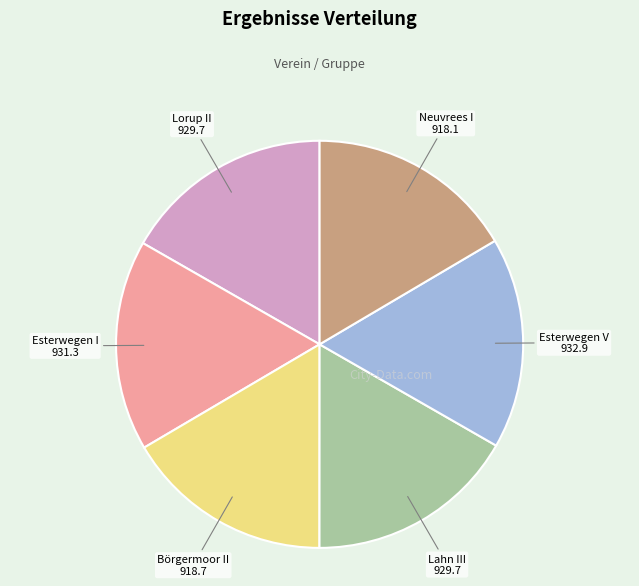

Approximately how many times larger is the value at Neuvrees I compared to Börgermoor II?

1.0